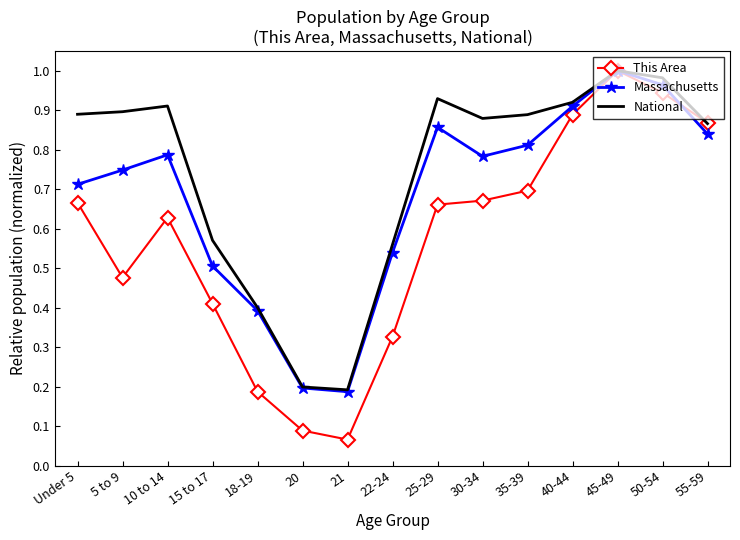

Between 10 to 14 and 20, which series saw the biggest shift?

National